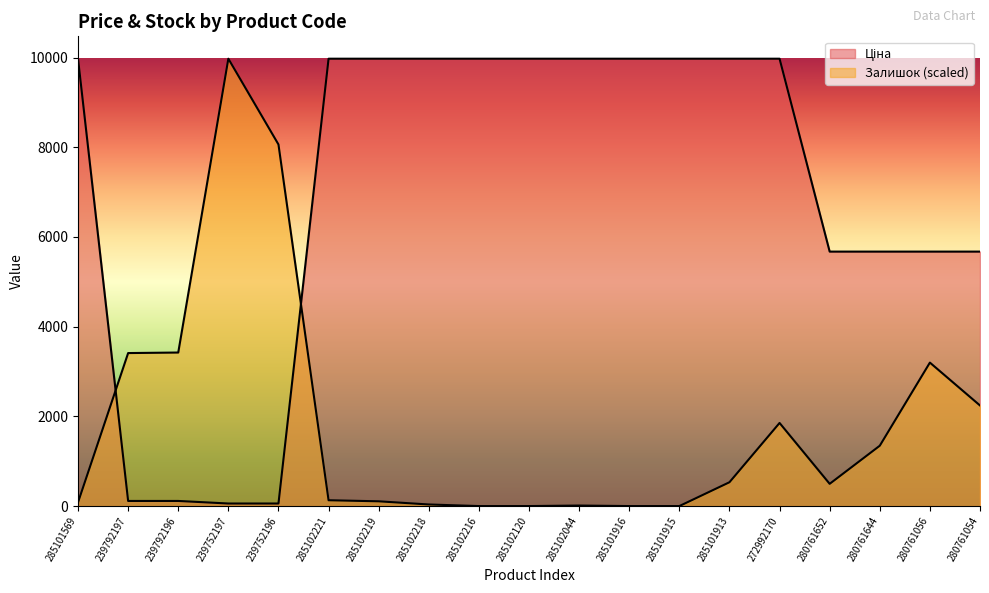

How many lines are shown in the chart?

2